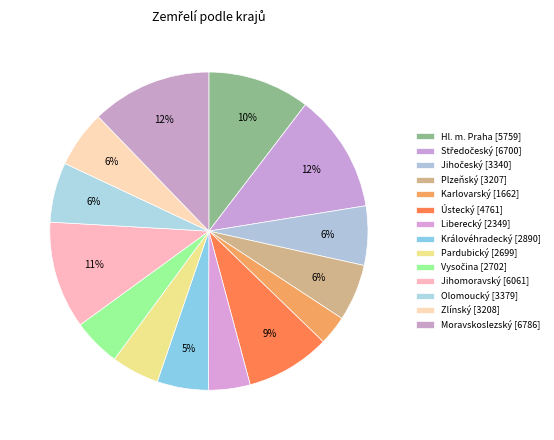

How many segments does this pie chart have?

14